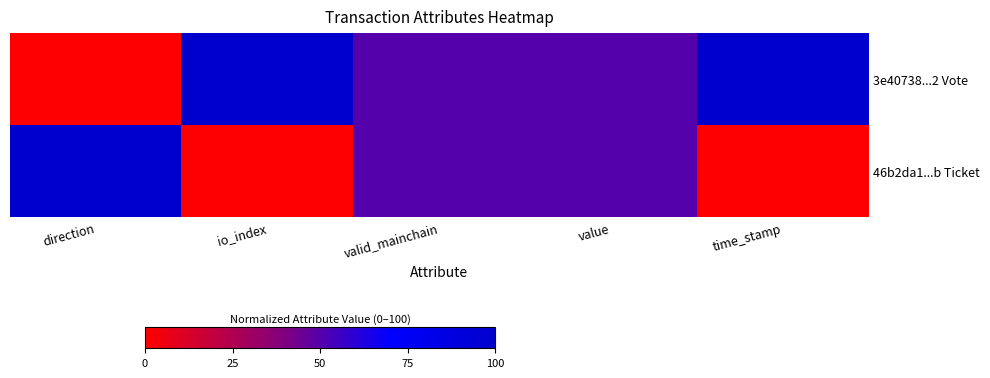

Which series changed the most between io_index and time_stamp?

3e40738...2 Vote